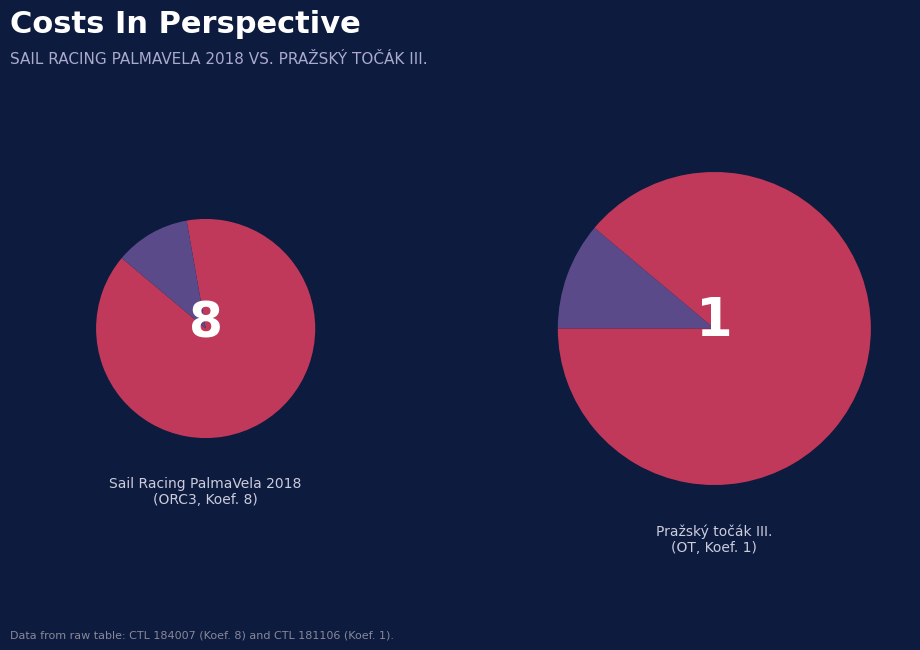

Between 181106 and 184007, which is larger?

184007